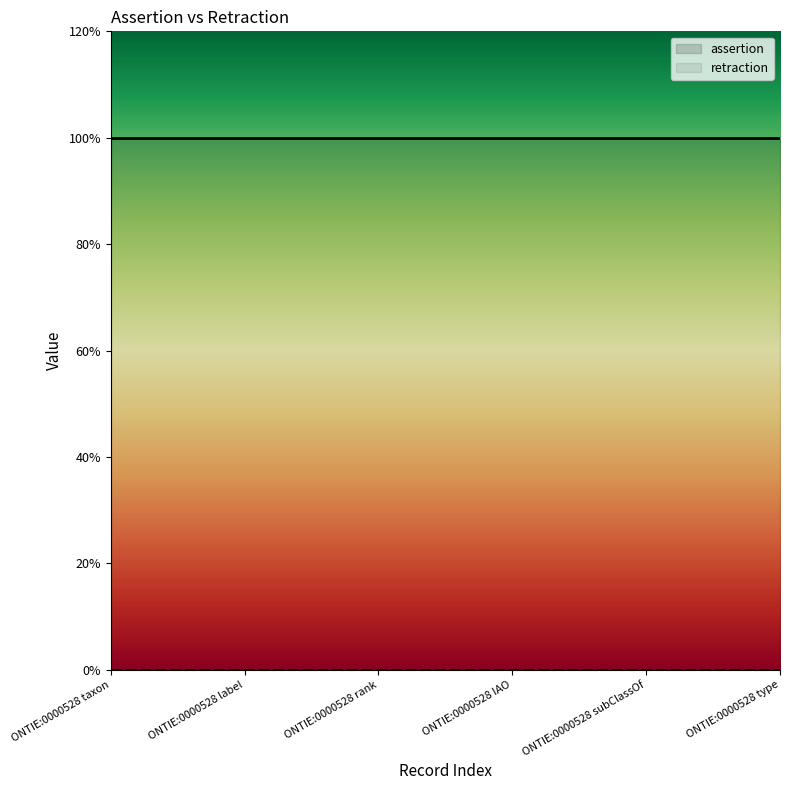

Which series has the largest total across all categories?

assertion